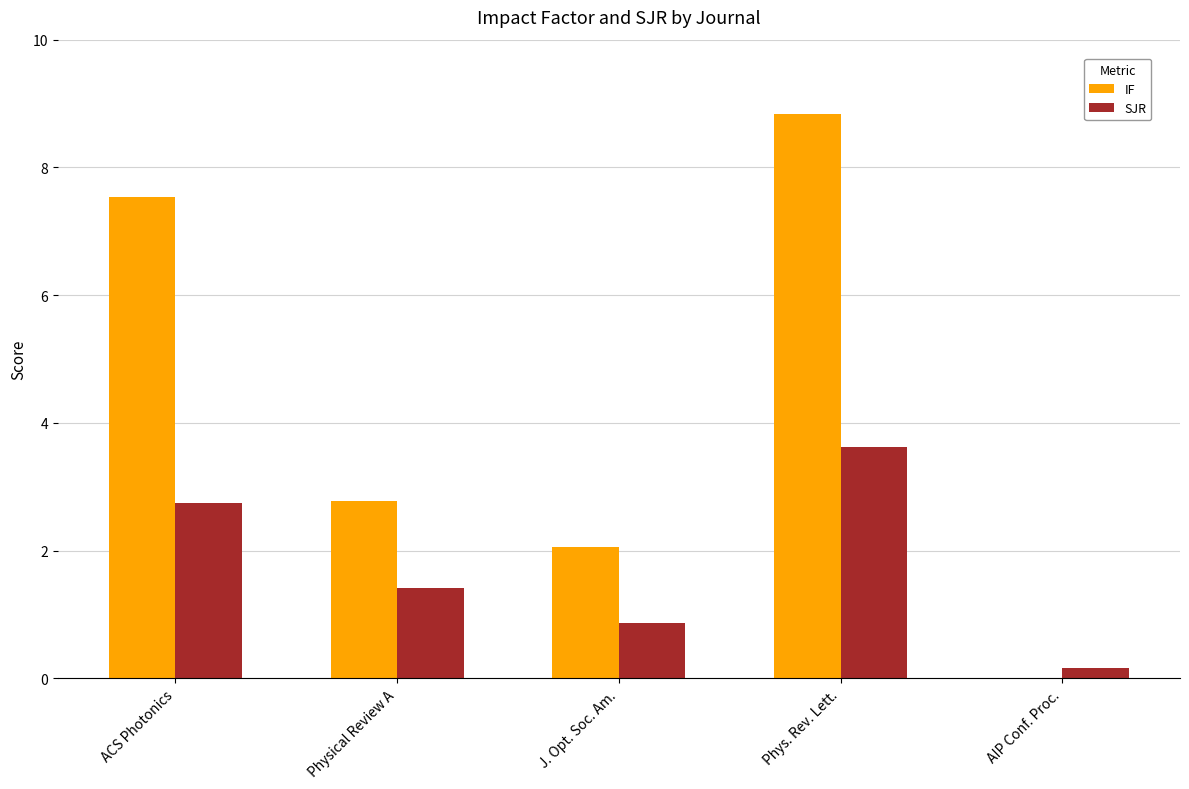

Which series has the largest range (max minus min)?

IF